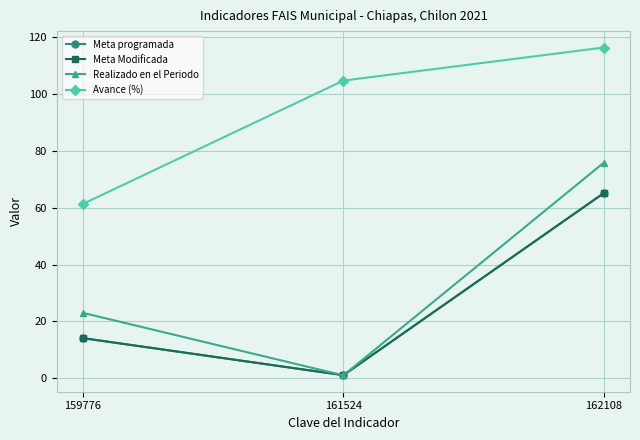

Does the chart have visible grid lines?

Yes